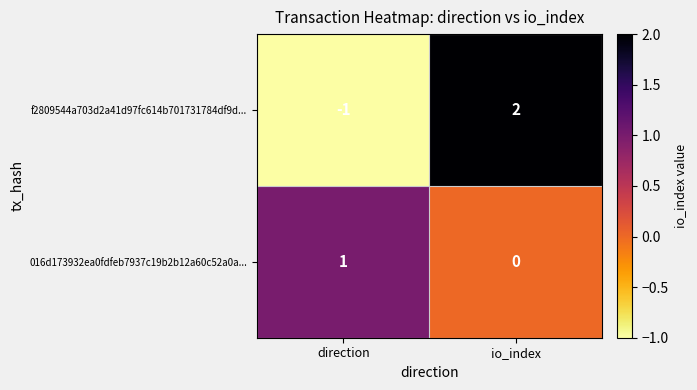

Which series changed the most between direction and io_index?

f2809544a703d2a41d97fc614b701731784df9d...